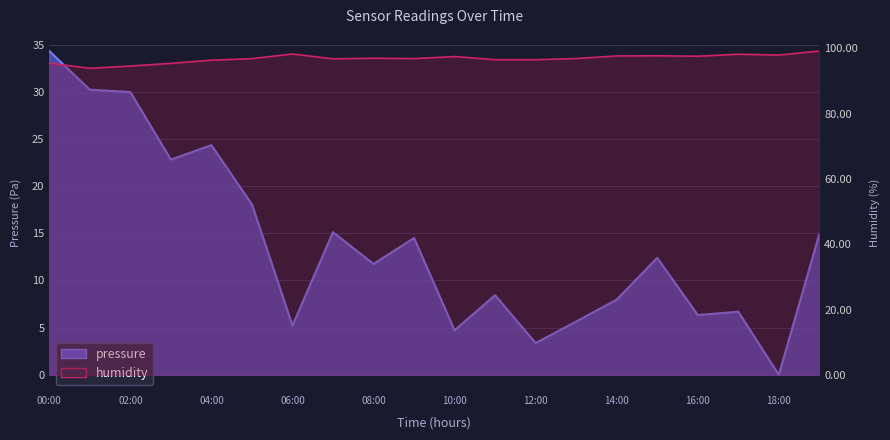

Where is the first local minimum for pressure?

03:00